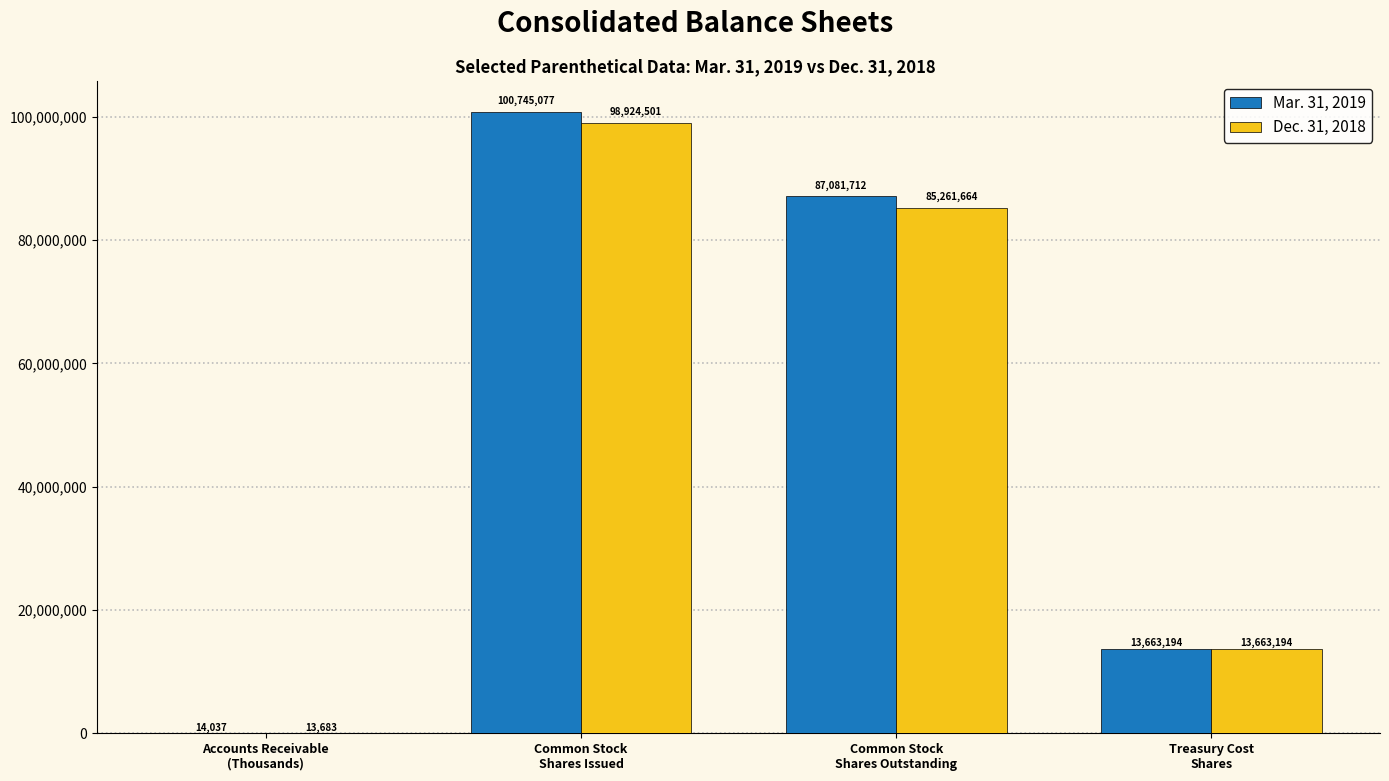

The value of Dec. 31, 2018 at Treasury Cost
Shares is 13663194. True or false?

True